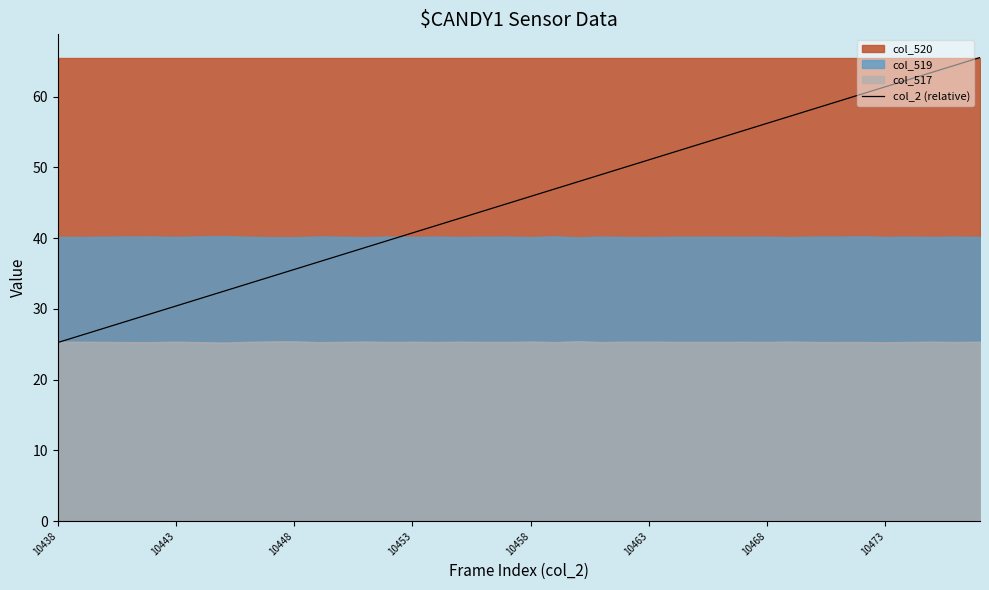

What is the highest value of the col_2 (relative) series?

65.5